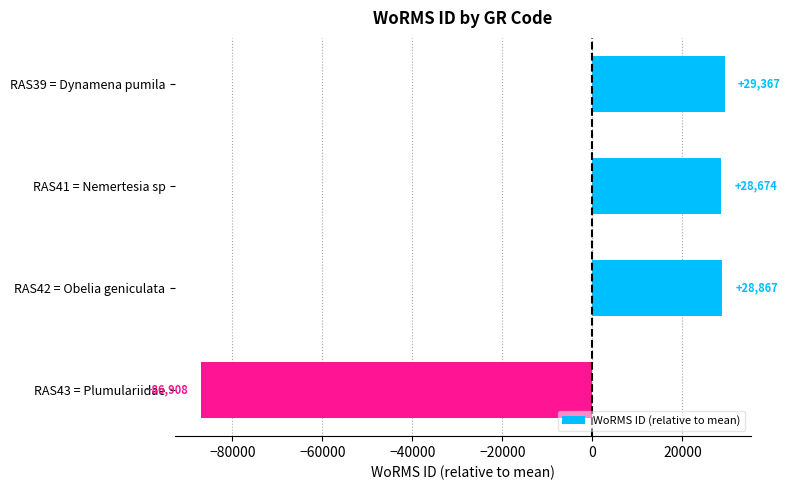

What is the greatest value displayed?

29367